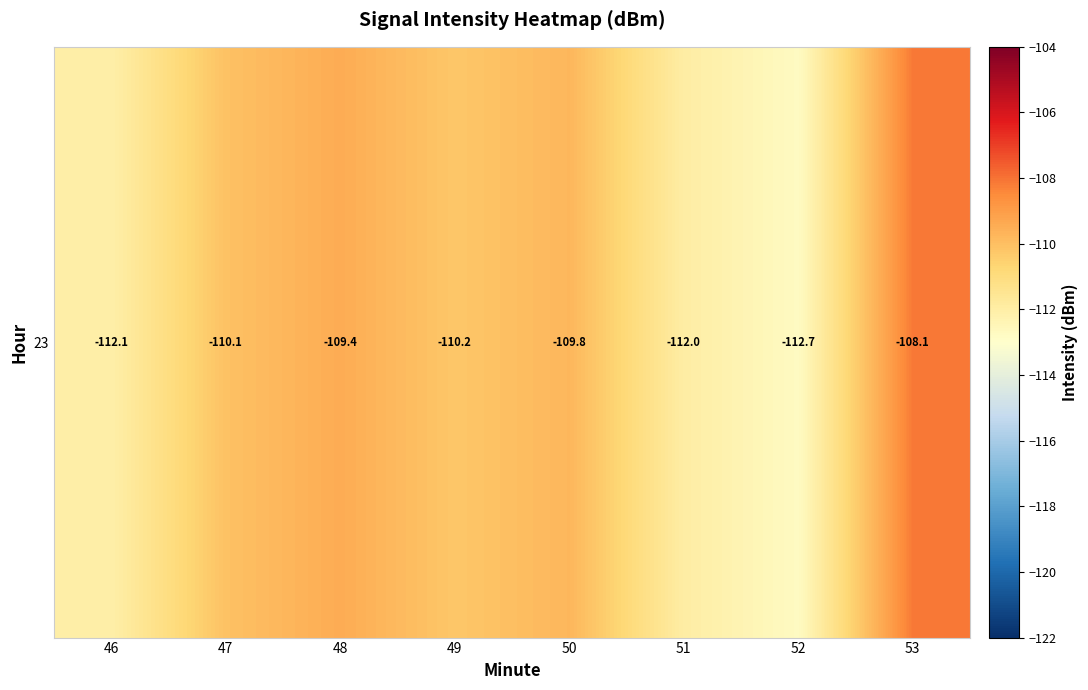

Reading left to right, what are all the values shown in this chart?

46=-112.1	47=-110.1	48=-109.4	49=-110.2	50=-109.8	51=-112.0	52=-112.7	53=-108.1